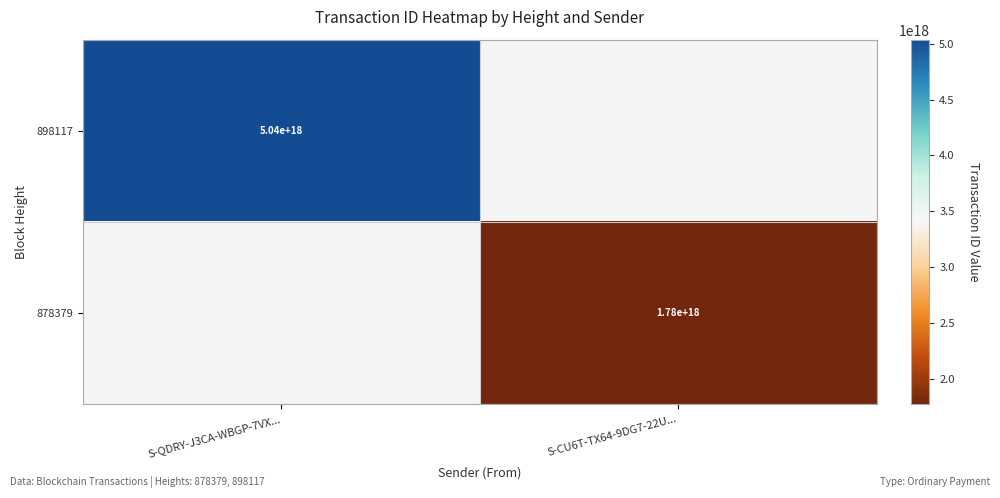

Is the value of 878379 at S-CU6T-TX64-9DG7-22U... greater than the value of 898117 at S-QDRY-J3CA-WBGP-7VX...?

No